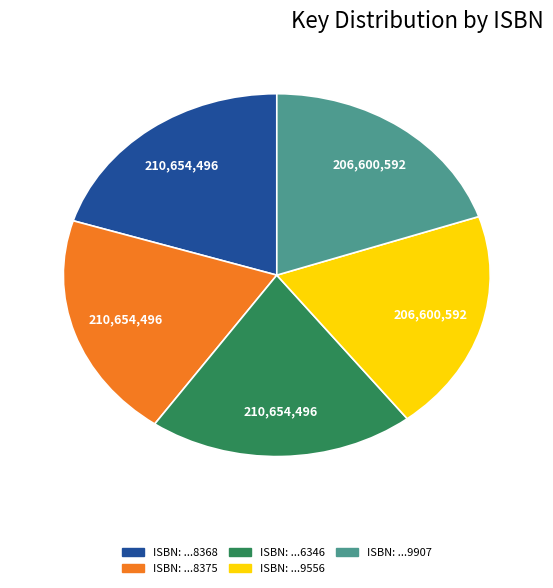

Is there a majority slice in this chart?

No